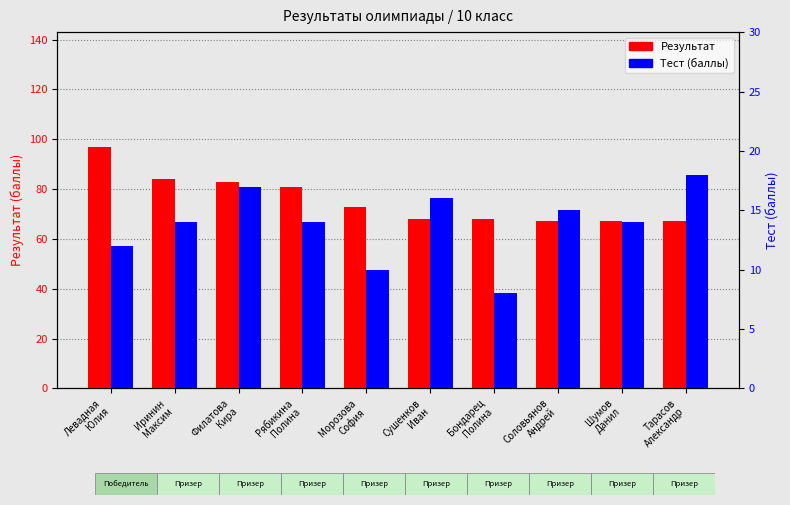

Between Филатова
Кира and Иринин
Максим, which is larger?

Иринин
Максим